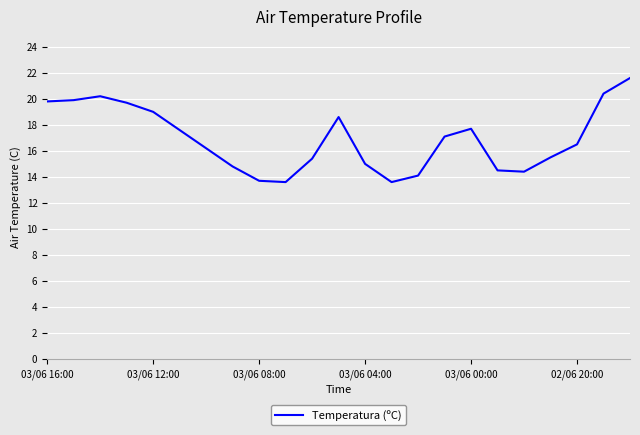

What is the difference between the maximum and minimum values?

8.0